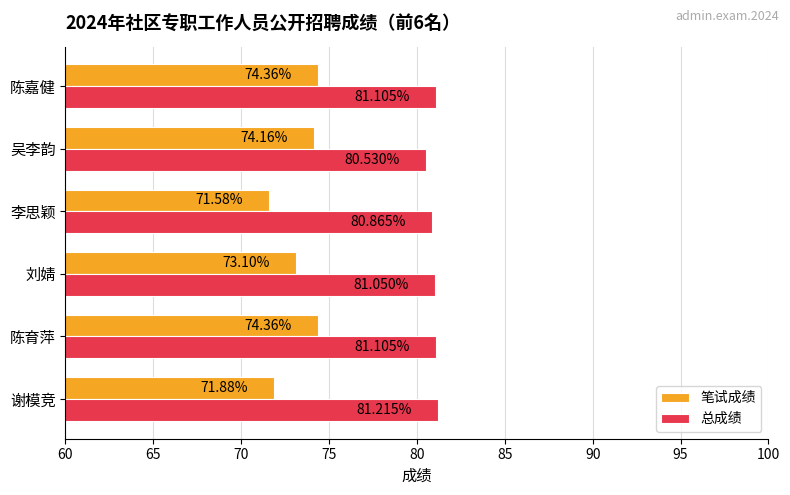

How many data points in 总成绩 are less than 81?

2